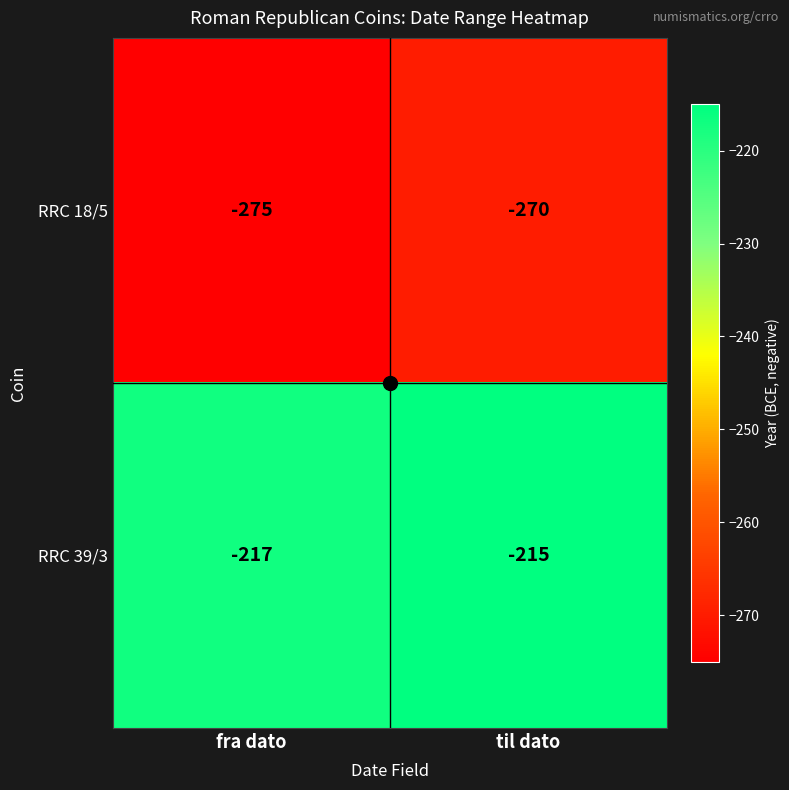

Which category has the lowest value in the RRC 39/3 series?

fra dato